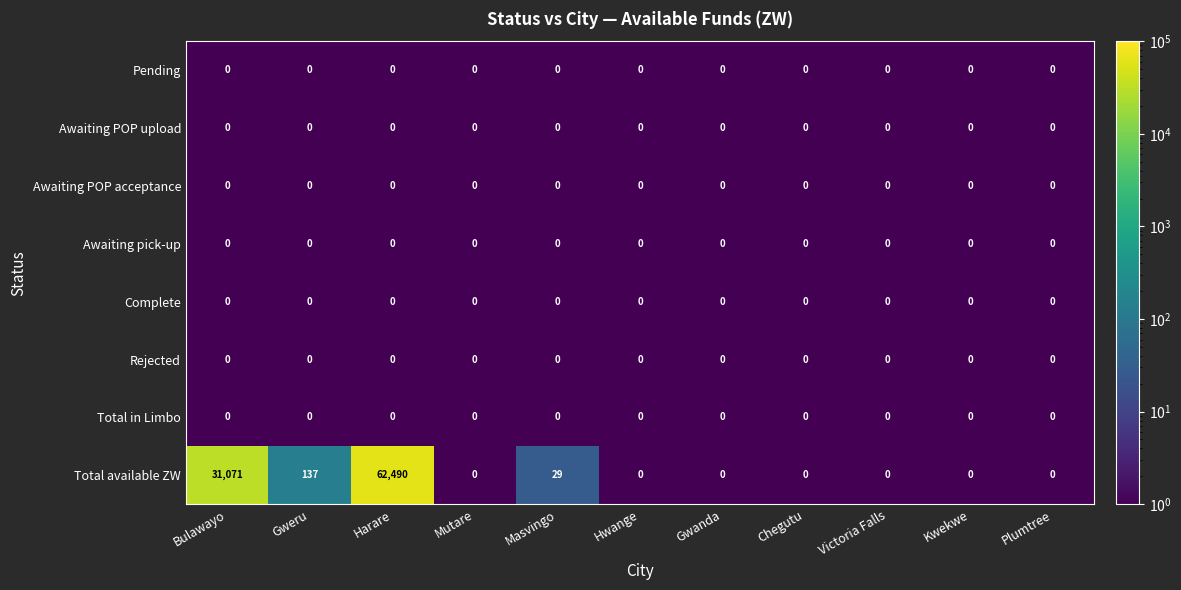

True or false: Total available ZW has a value of 42637 at Victoria Falls.

False